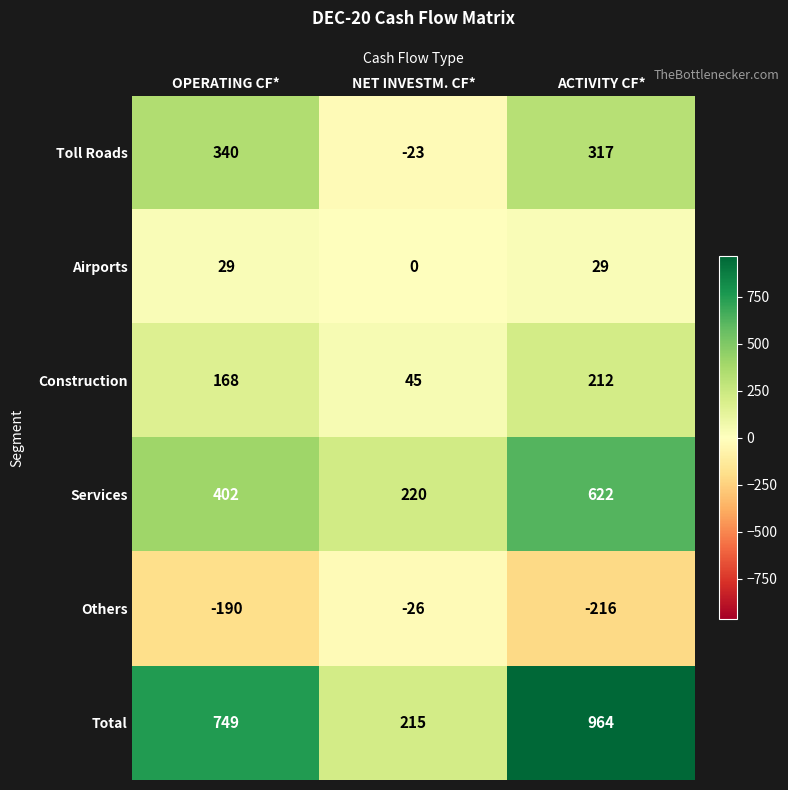

Count the number of categories in the chart.

3